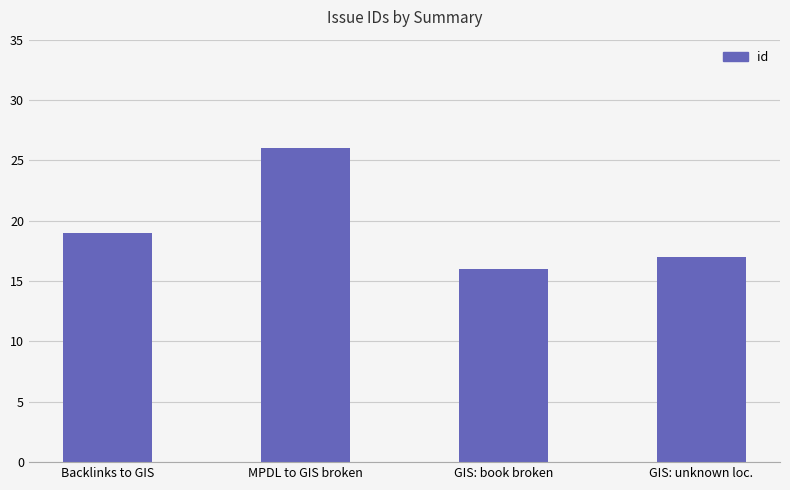

What is the label of the 3rd bar from the left?

GIS: book broken